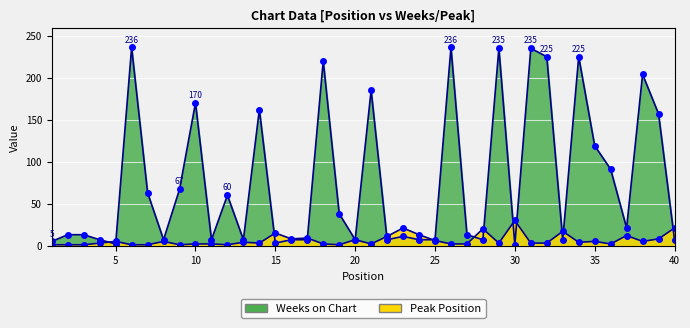

What is the sum of the Weeks on Chart values at 1 and 35?

124